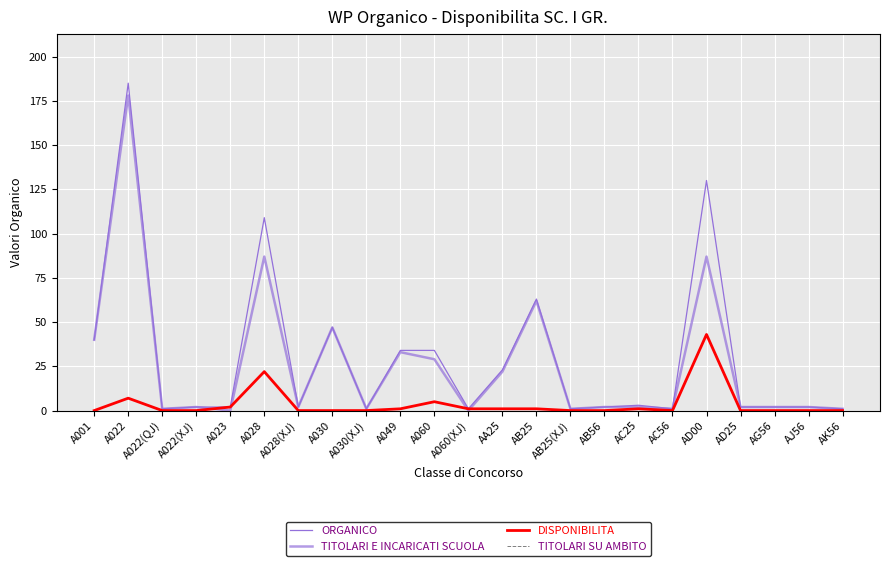

Where is ORGANICO nearest to the value 93?

A028